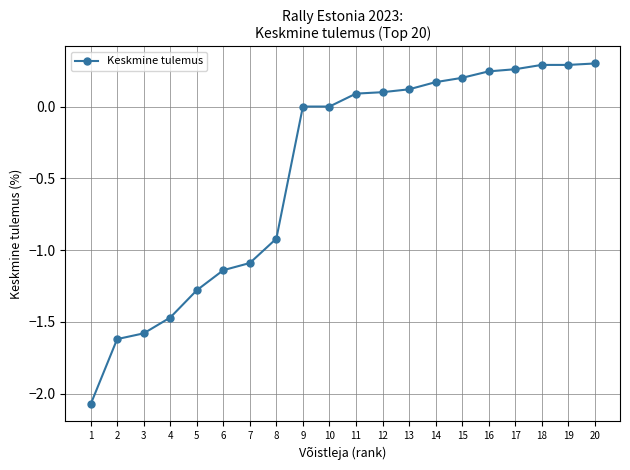

What is the sum of all values?

-9.1